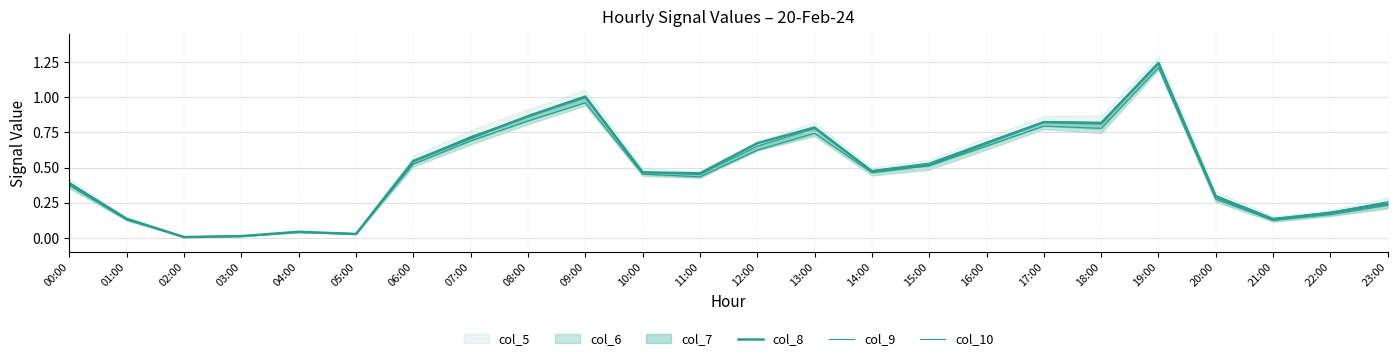

What is the sum of all col_8 values?

11.5